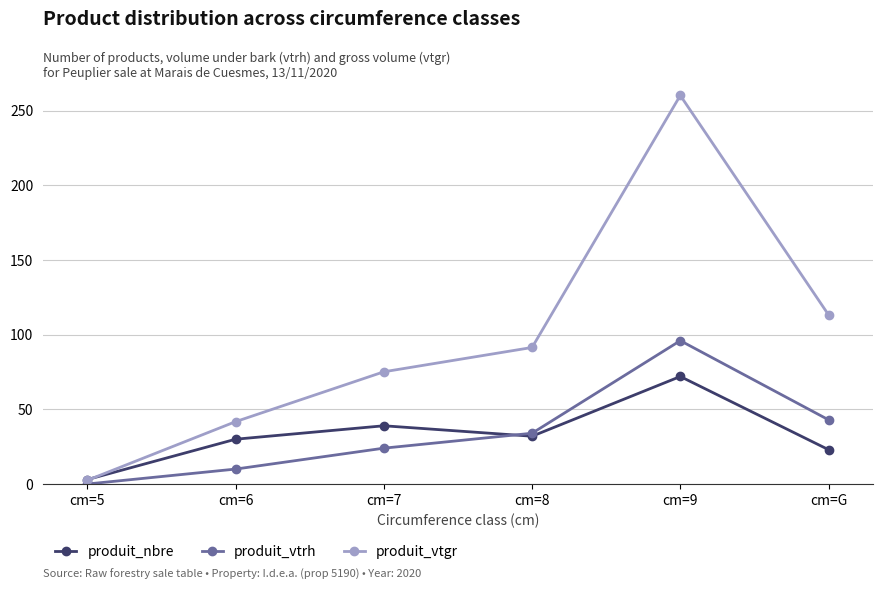

Reading left to right, list all the values displayed in this chart.

produit_nbre: cm=5=3.0	cm=6=30.0	cm=7=39.0	cm=8=32.0	cm=9=72.0	cm=G=23.0
produit_vtrh: cm=5=0.0	cm=6=10.0	cm=7=24.0	cm=8=34.0	cm=9=96.0	cm=G=43.0
produit_vtgr: cm=5=2.5	cm=6=41.8	cm=7=75.2	cm=8=91.4	cm=9=260.2	cm=G=113.3